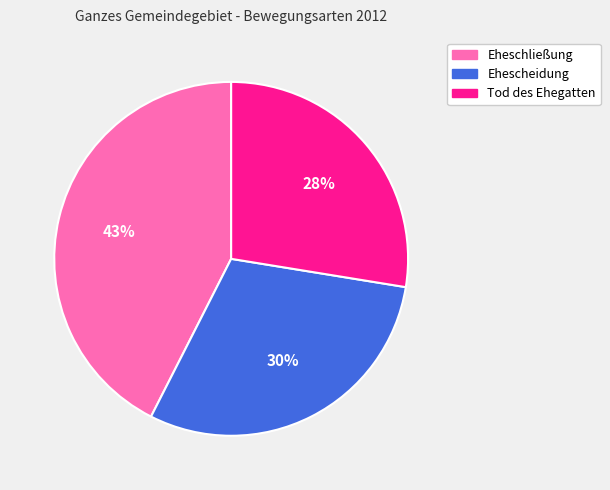

Rank the categories by value from highest to lowest.

Eheschließung, Ehescheidung, Tod des Ehegatten